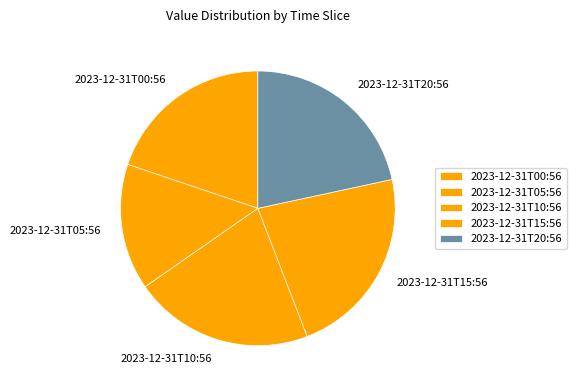

What is the ratio of the value at 2023-12-31T05:56 to the value at 2023-12-31T20:56?

0.7